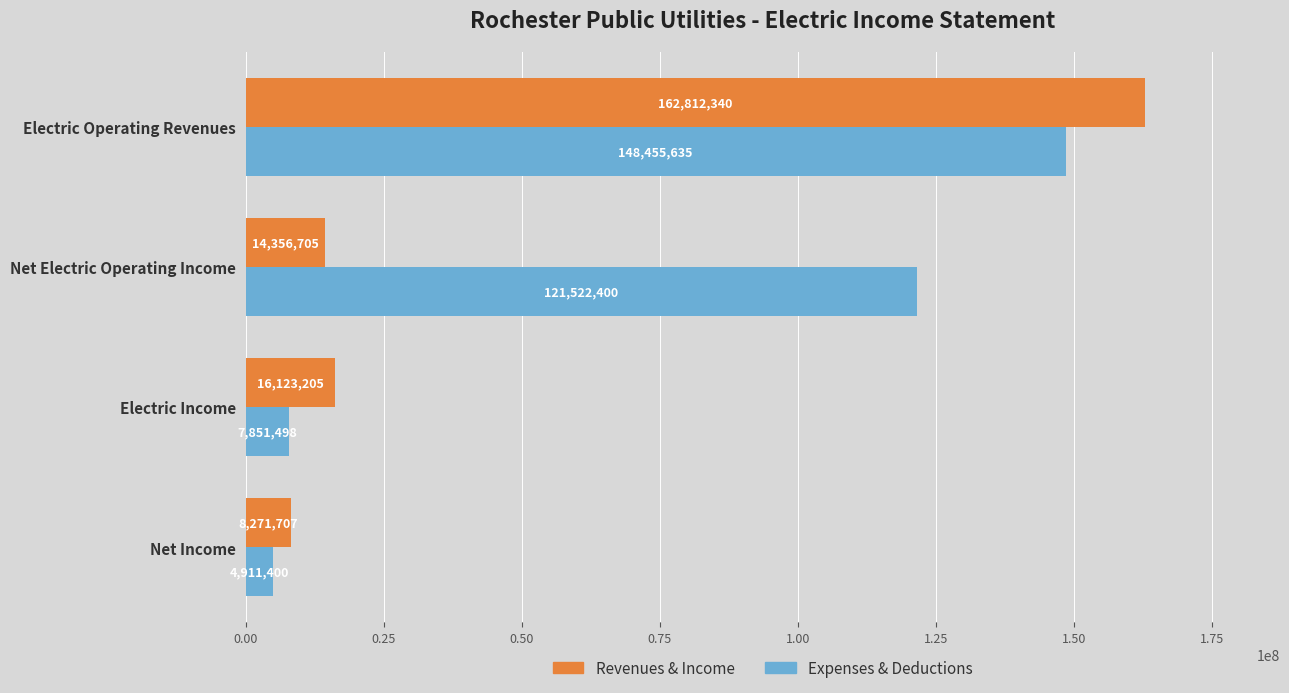

Rank the series at Electric Income from lowest to highest value.

Expenses & Deductions, Revenues & Income